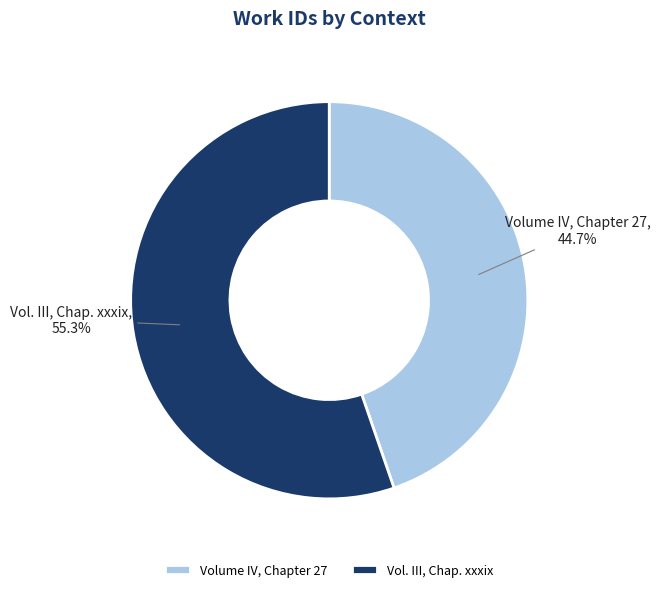

Which category has the biggest portion of the pie?

Vol. III, Chap. xxxix